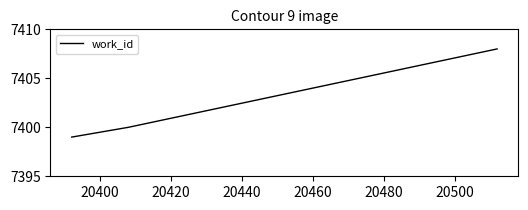

Does the chart have visible grid lines?

No